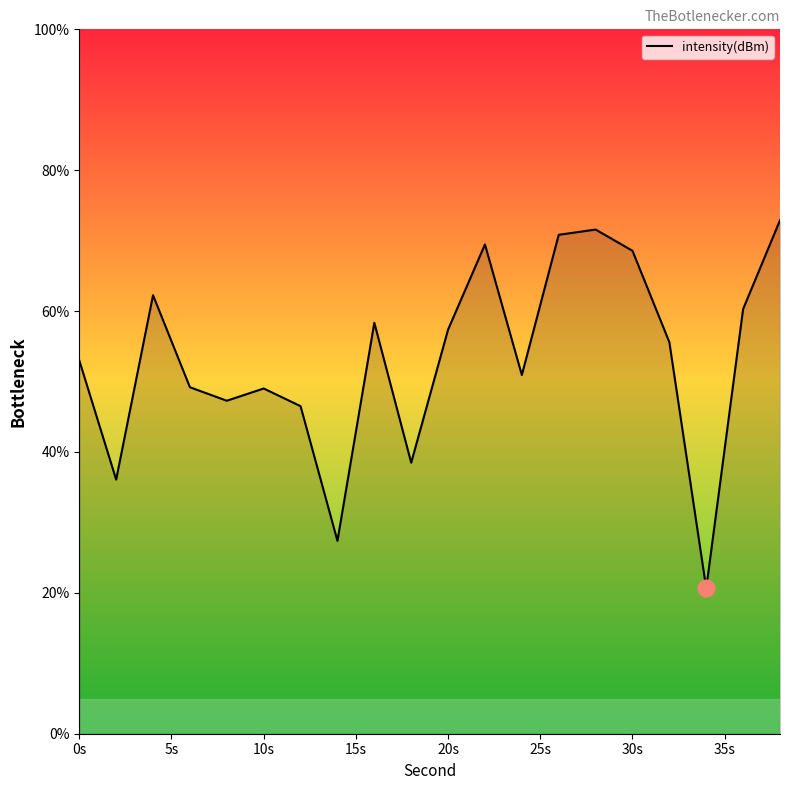

What is the smallest value displayed?

20.6